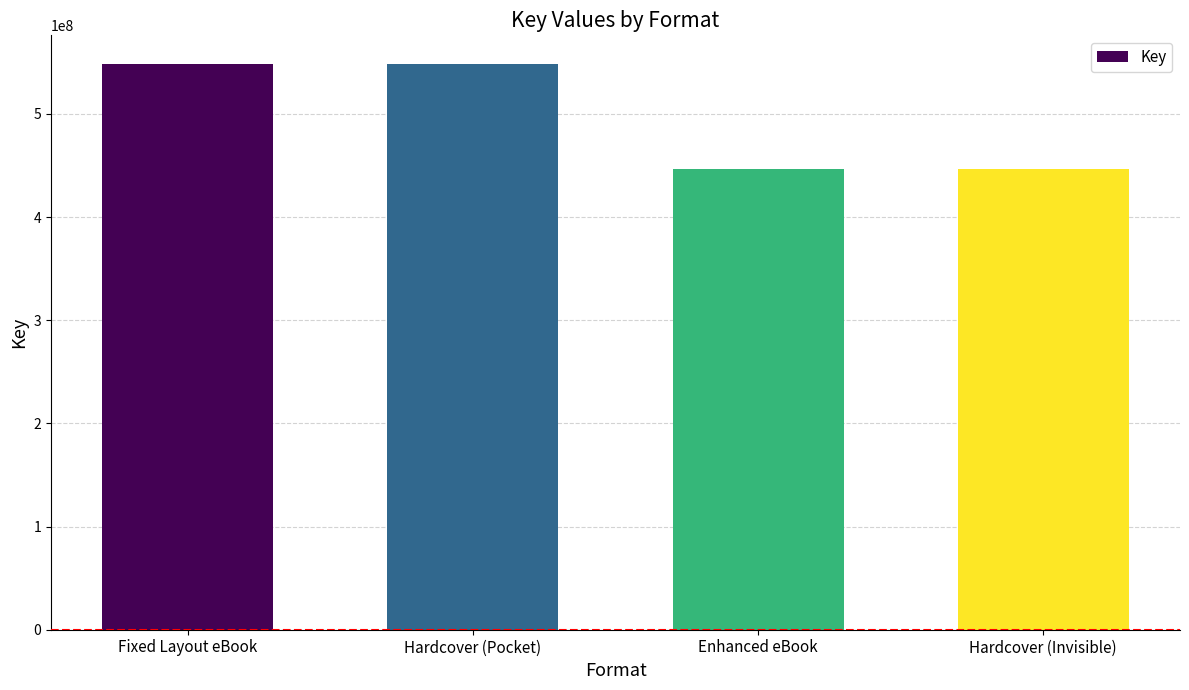

What is the smallest value displayed?

446290053